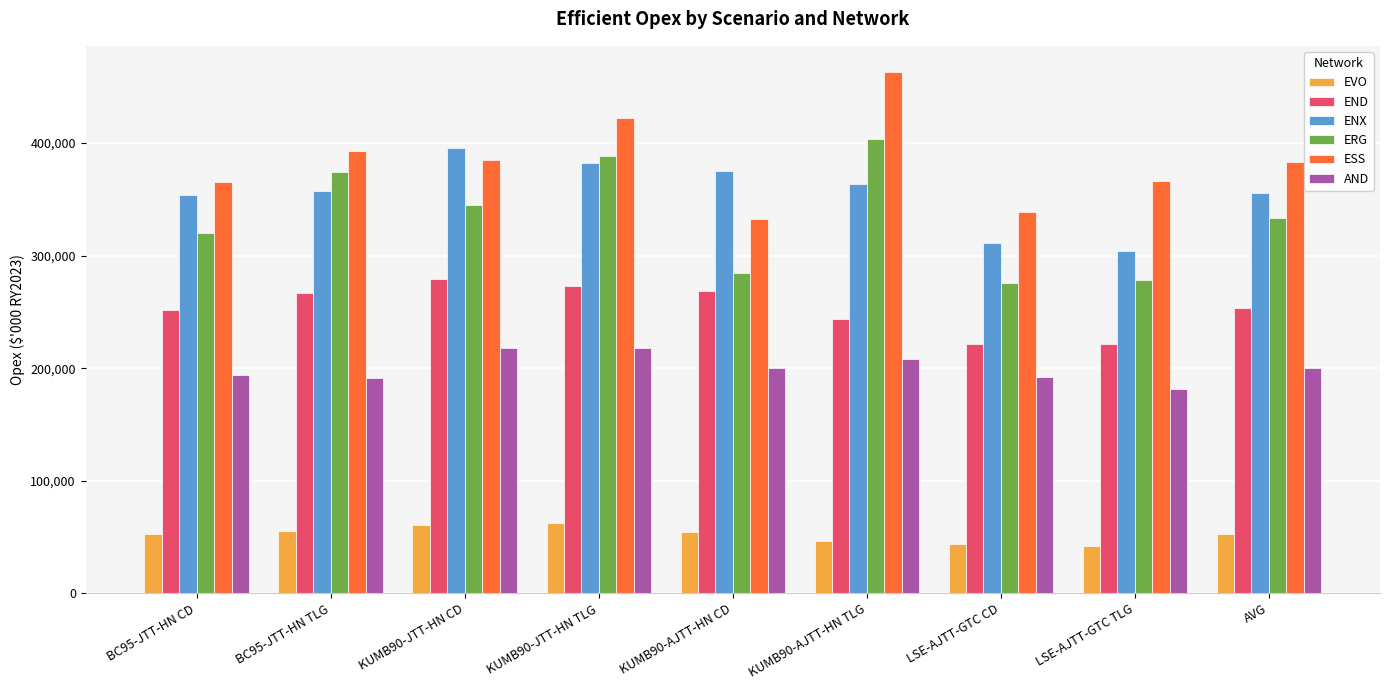

How many data points in ERG are less than 333794?

4